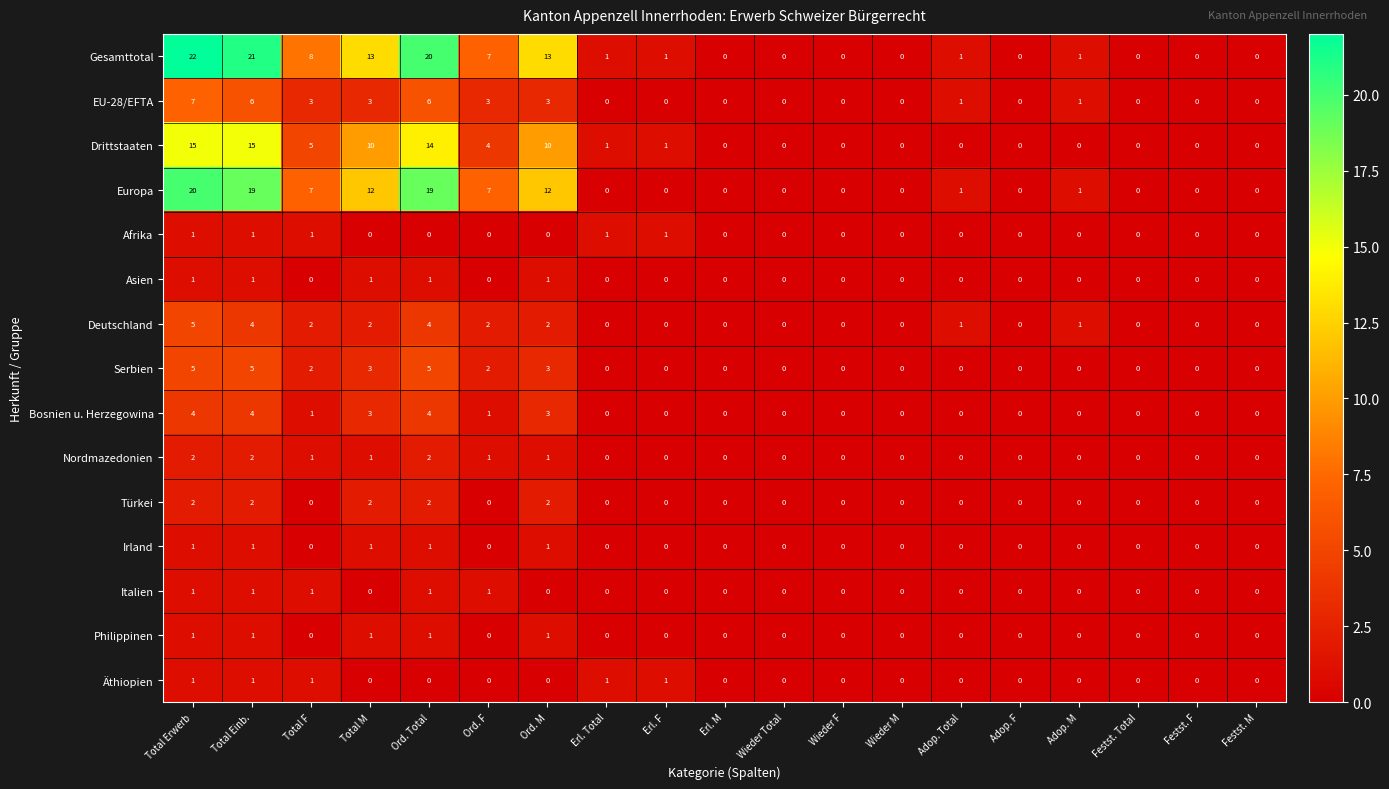

Which series has the widest spread of values?

Gesamttotal